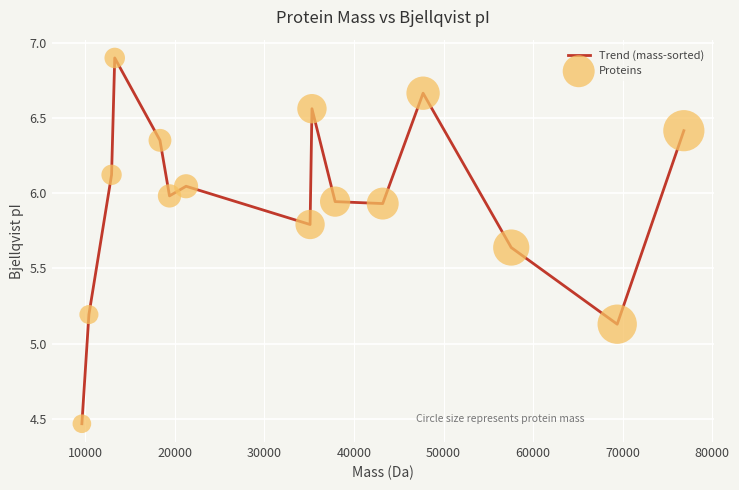

What is the greatest value displayed?

6.9